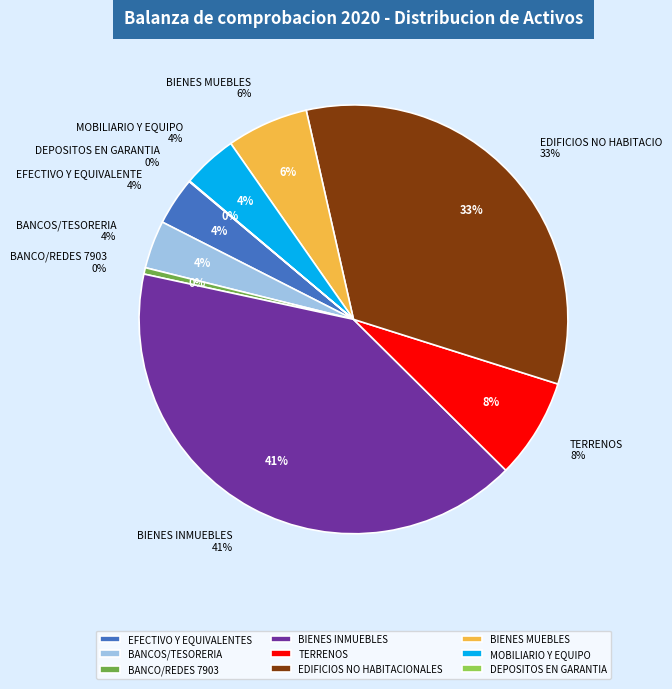

To the nearest percent, what percentage of the pie is BIENES INMUEBLES?

41%